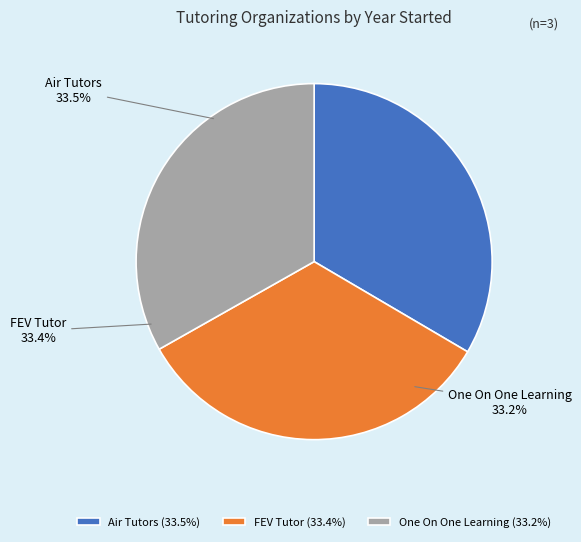

The FEV Tutor slice represents 20% of the pie. True or false?

False